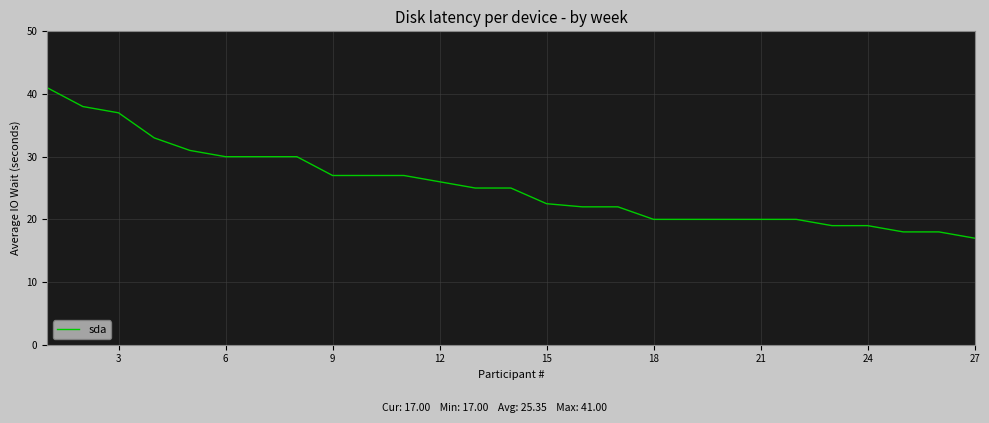

What is the difference between the maximum and minimum values?

24.0